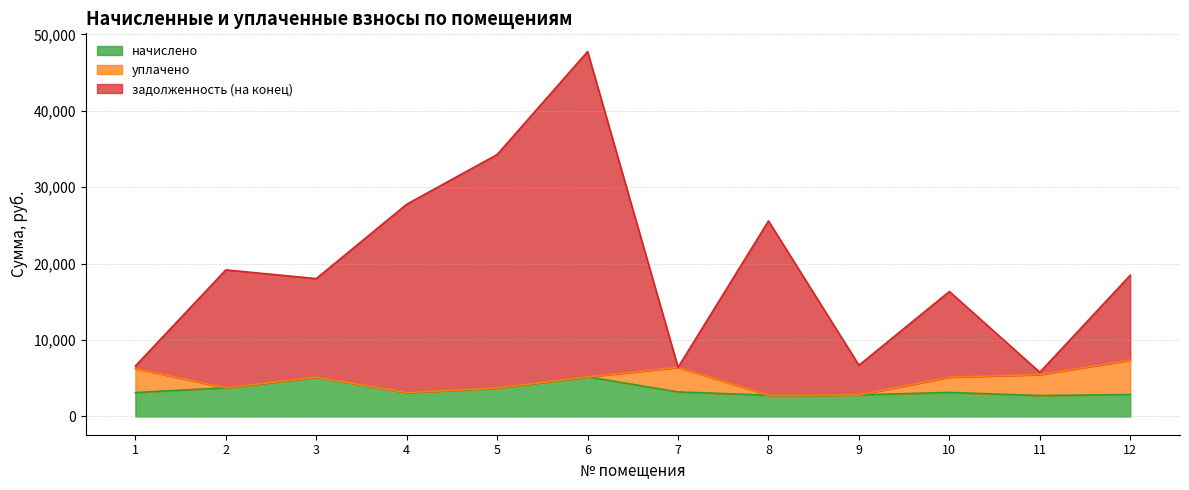

How many values in the задолженность (на конец) series exceed 18489?

6